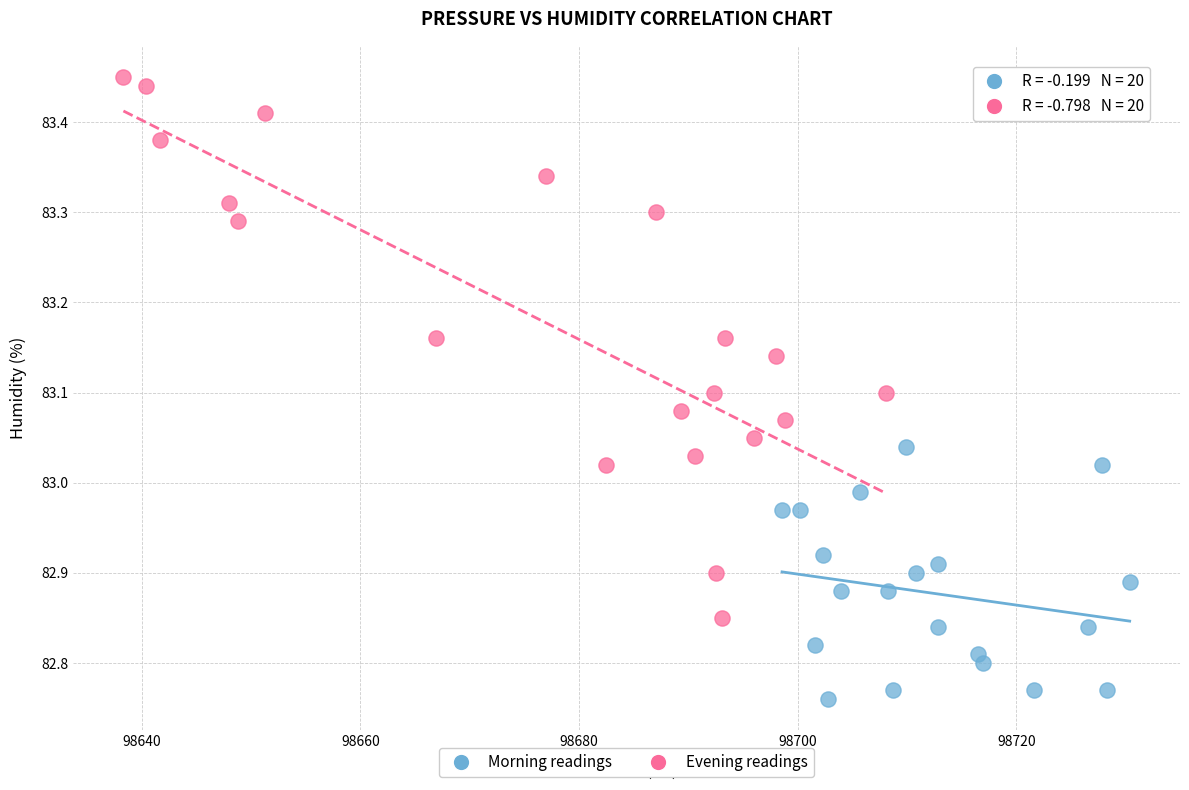

Which series reaches the maximum Y coordinate?

Evening readings